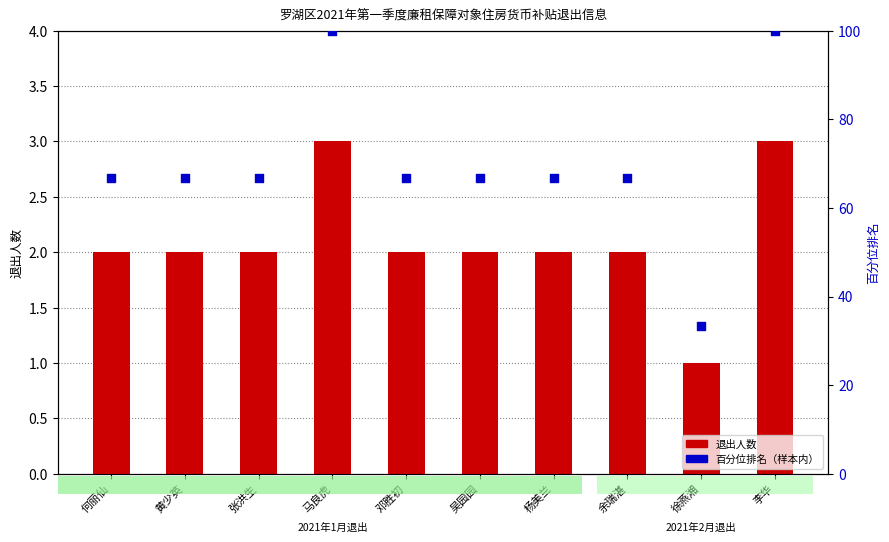

What is the total value across all series at 何丽仙?

68.7